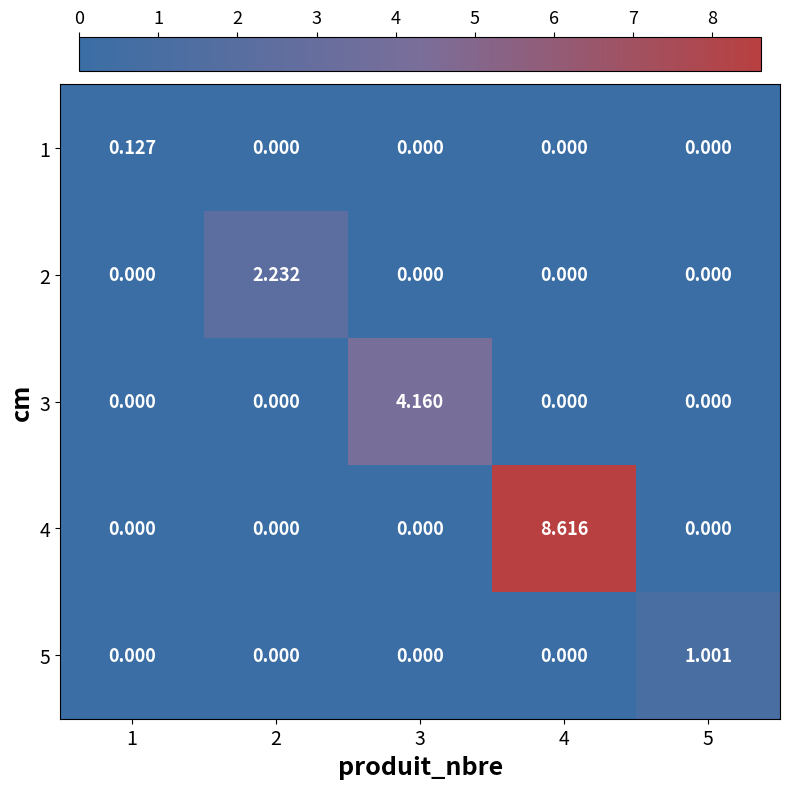

Is the value of 1 at 4 greater than the value of 4 at 4?

No